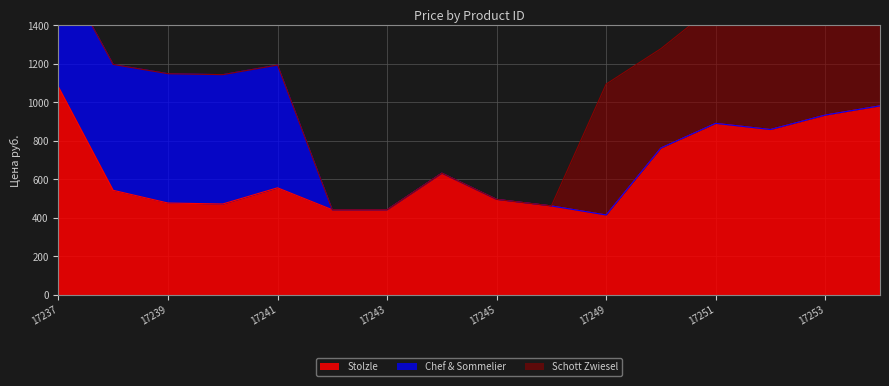

Which series has the largest total across all categories?

Stolzle